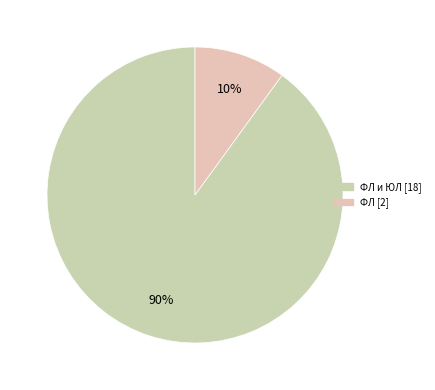

How many slices are in this pie chart?

2